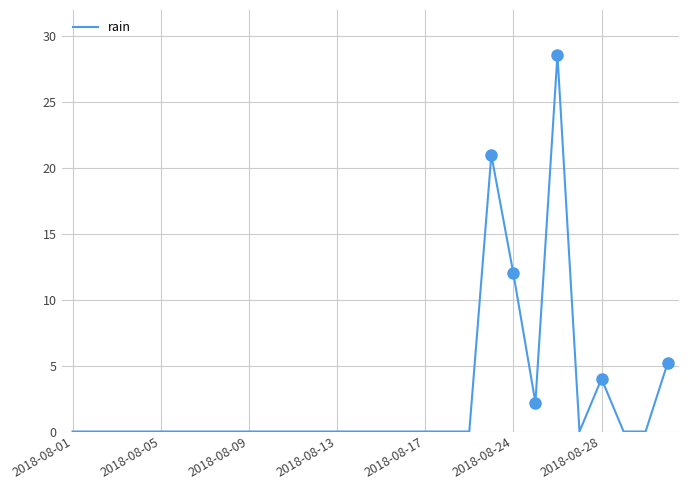

Is it true that rain equals 0.0 at 2018-08-01?

True